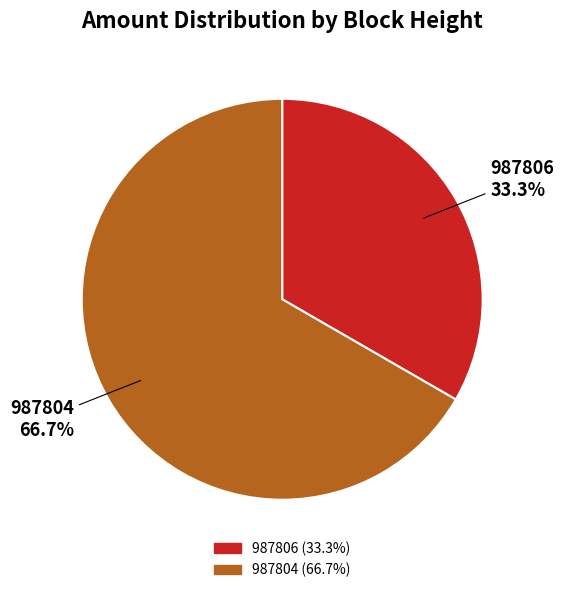

How many slices are in this pie chart?

2